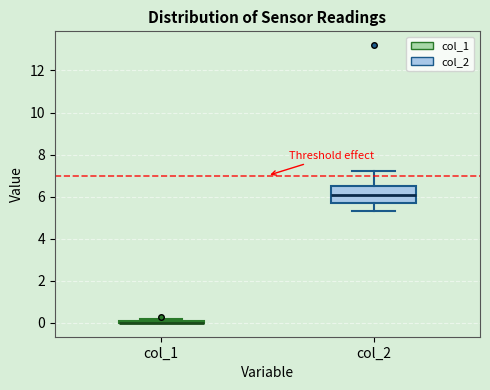

Which box is the tallest, from its lower edge to its upper edge?

col_2